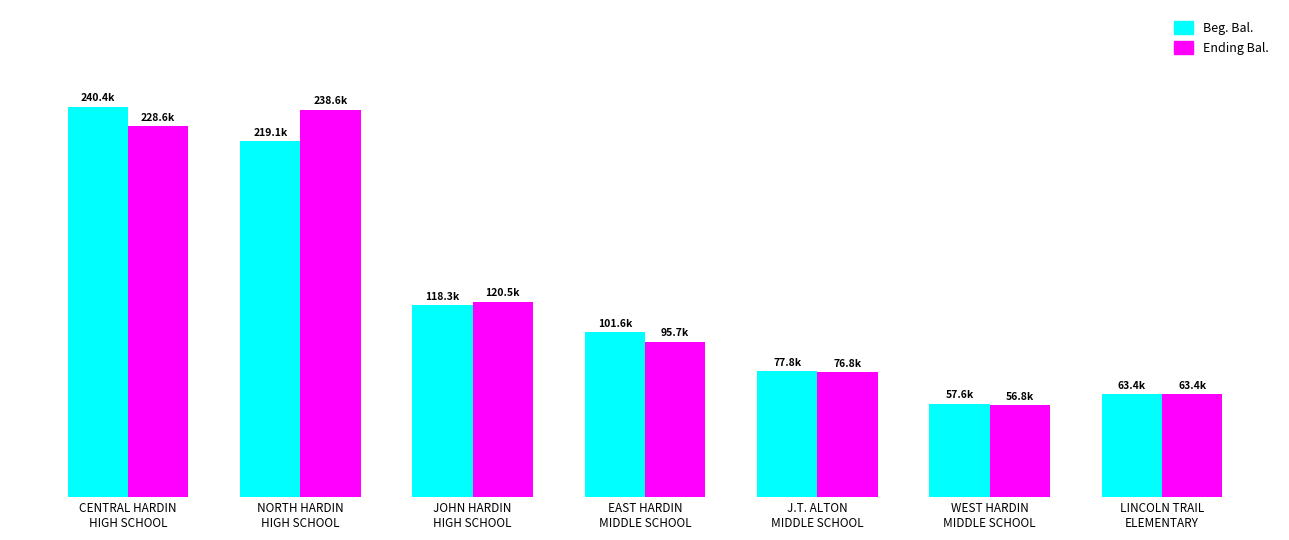

List the labels in order of Beg. Bal. value, smallest first.

WEST HARDIN
MIDDLE SCHOOL, LINCOLN TRAIL
ELEMENTARY, J.T. ALTON
MIDDLE SCHOOL, EAST HARDIN
MIDDLE SCHOOL, JOHN HARDIN
HIGH SCHOOL, NORTH HARDIN
HIGH SCHOOL, CENTRAL HARDIN
HIGH SCHOOL